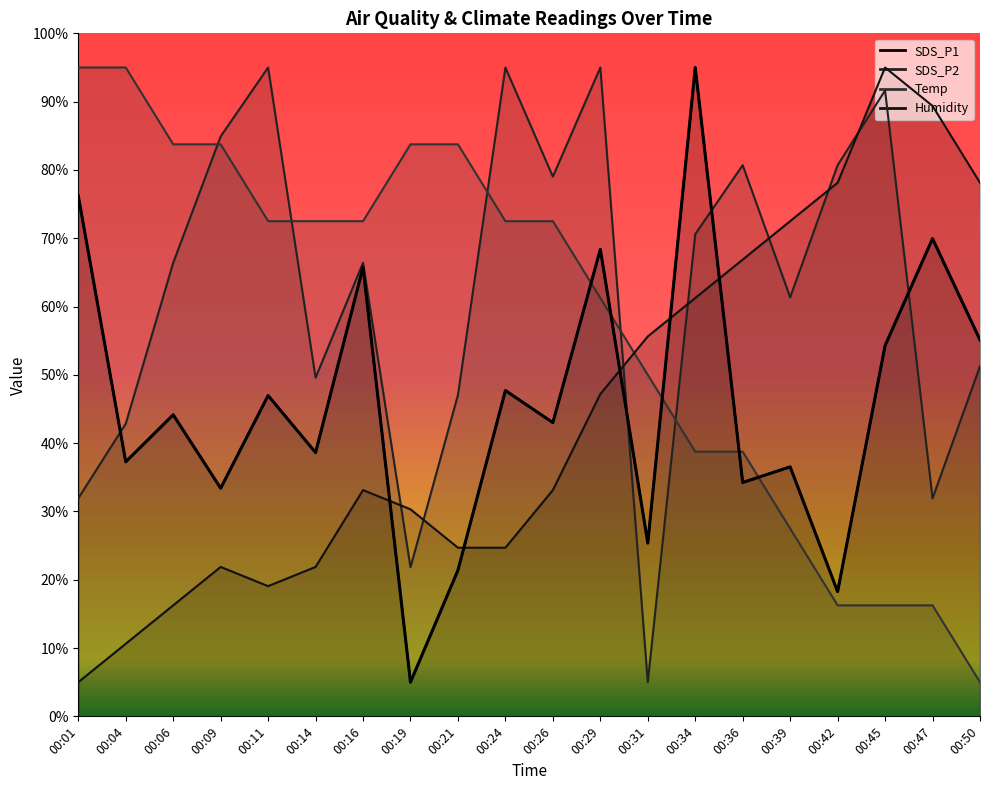

What is the spread (max minus min) of values at 00:19?

78.8